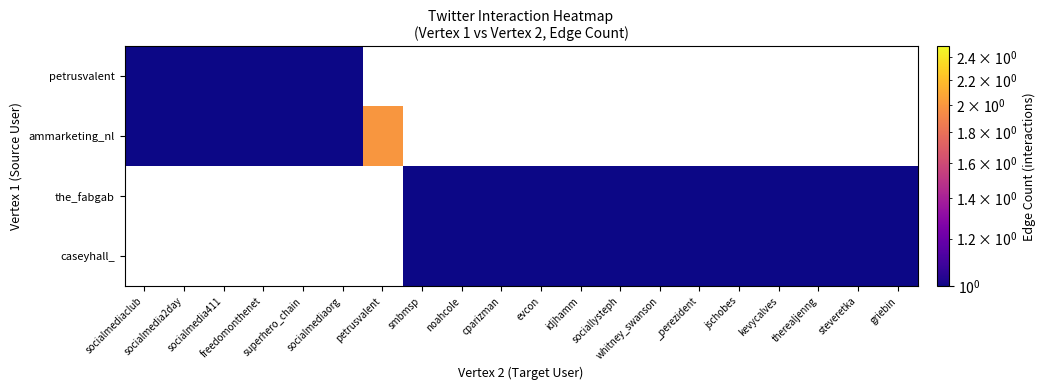

Between evcon and jschobes, which is larger?

jschobes